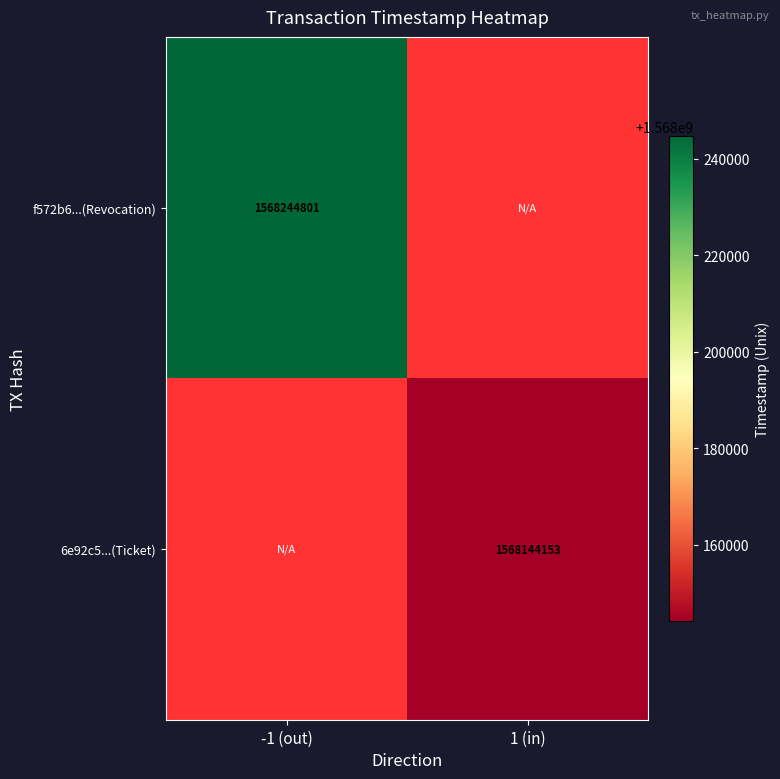

True or false: f572b6...(Revocation) has a value of 1568244801 at -1 (out).

True